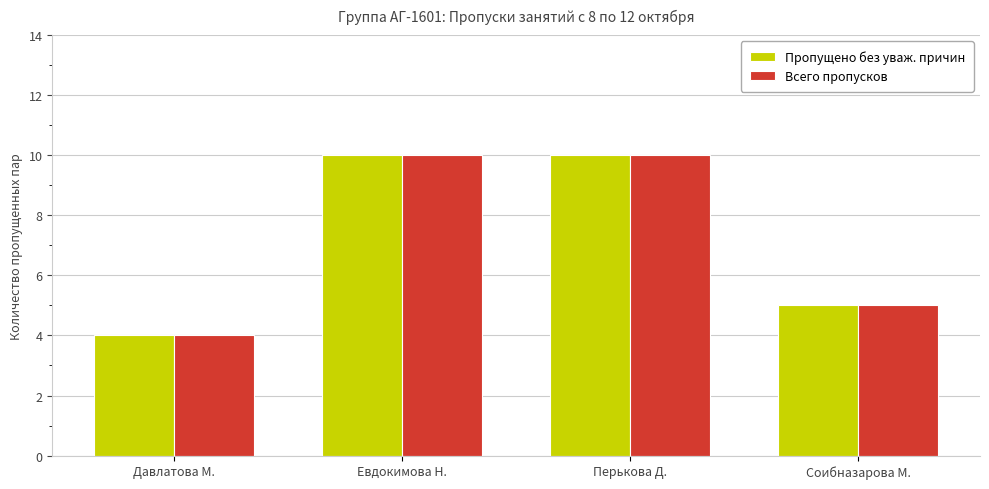

What is the total value across all series at Перькова Д.?

20